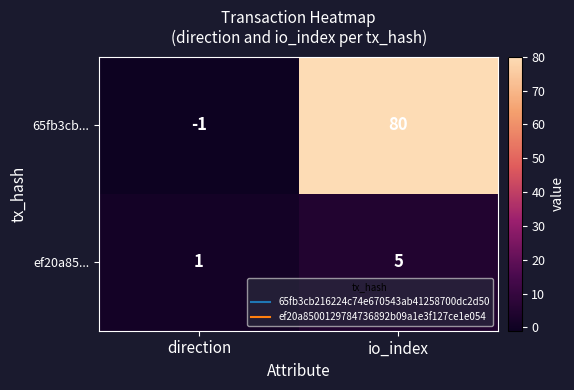

What is the maximum value for ef20a85...?

5